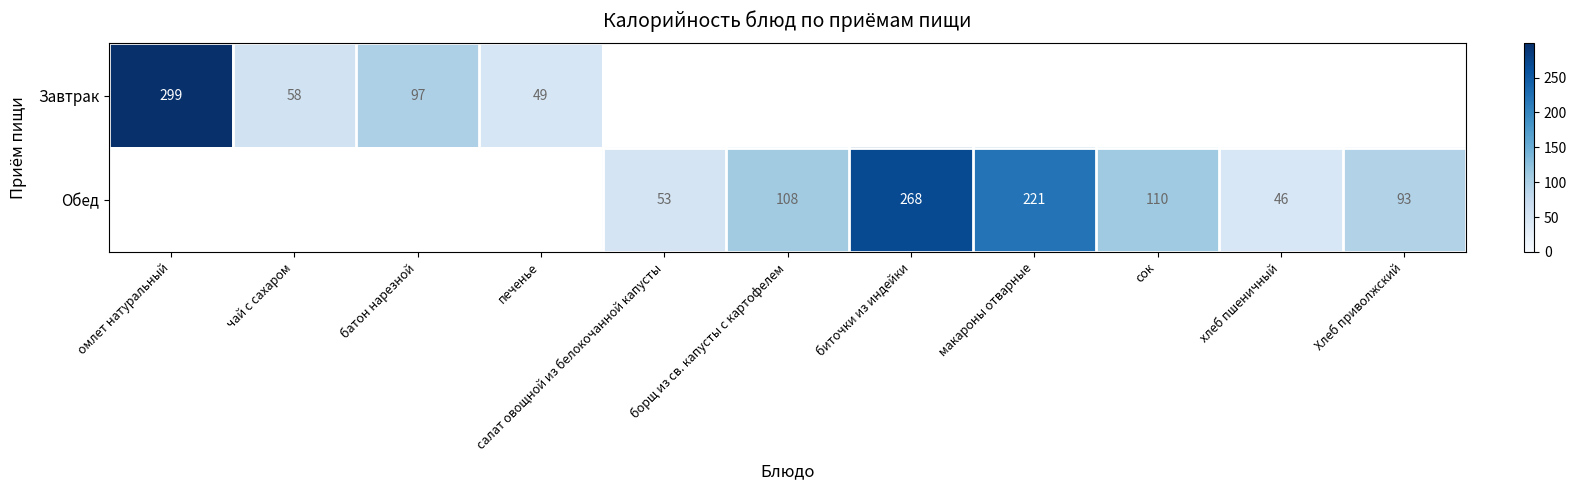

What is the sum of the Обед values at Хлеб приволжский and борщ из св. капусты с картофелем?

201